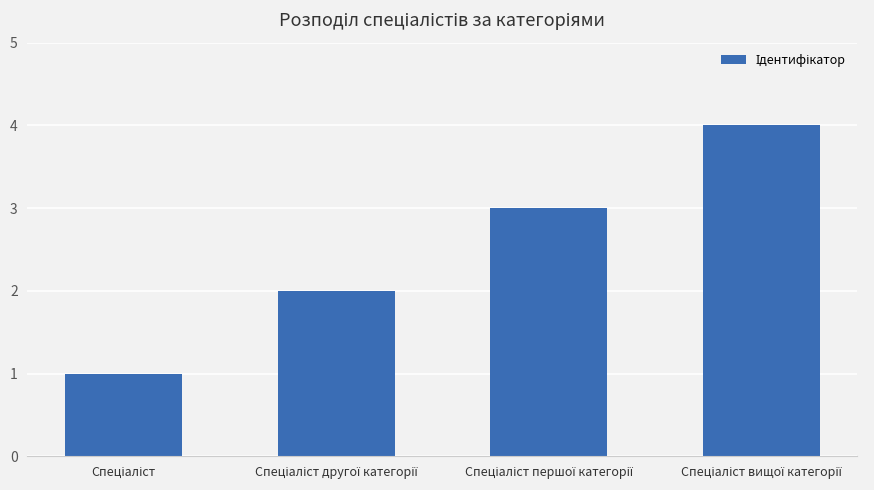

What is the difference between the maximum and minimum values?

3